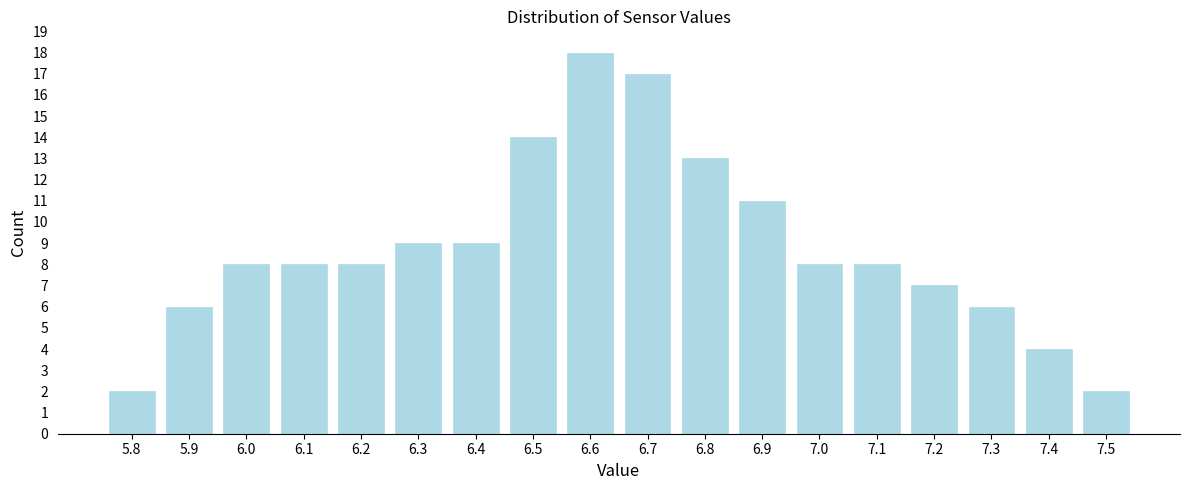

Reading left to right, extract all data points from this chart.

2	6	8	8	8	9	9	14	18	17	13	11	8	8	7	6	4	2